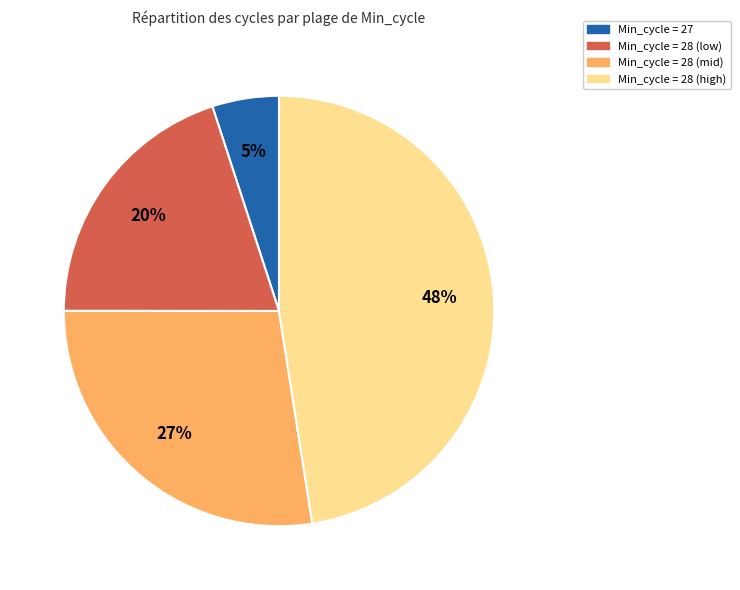

Does any single category account for the majority?

No